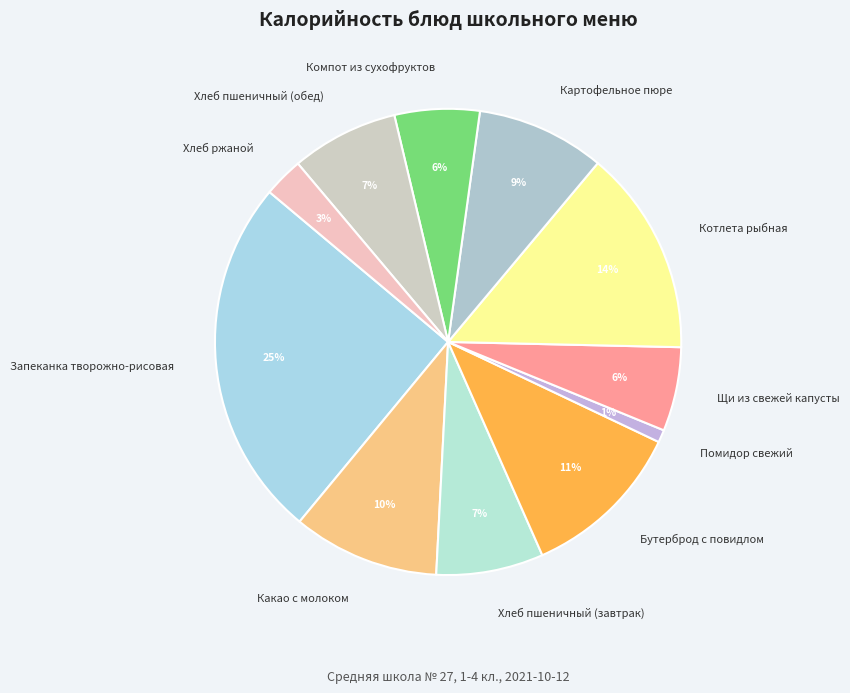

Between Какао с молоком and Помидор свежий, which is larger?

Какао с молоком